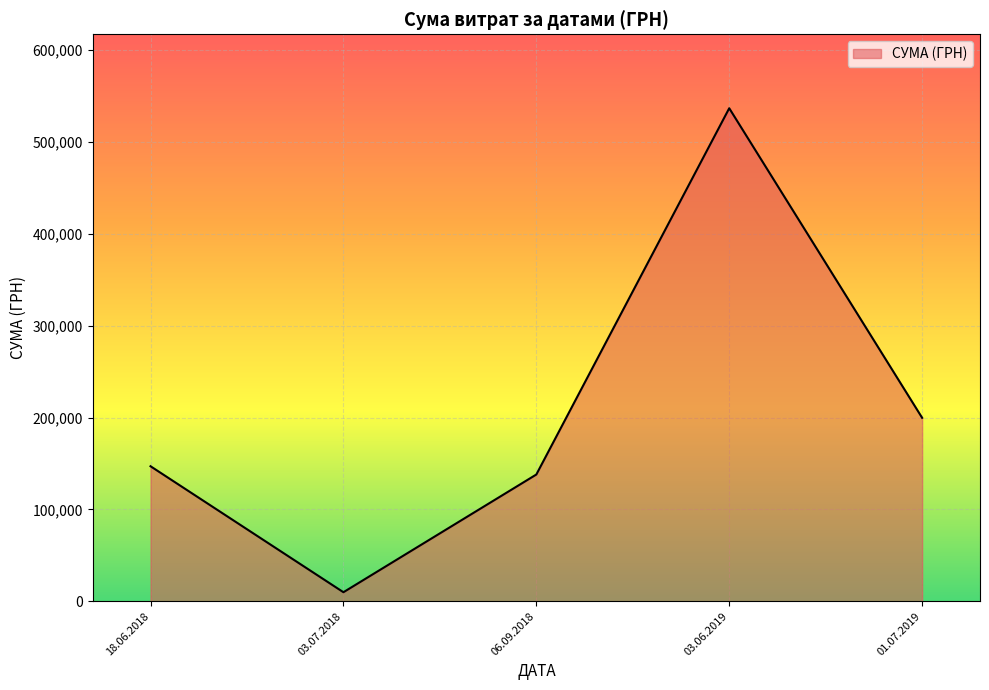

Where is the data nearest to the value 273246?

01.07.2019